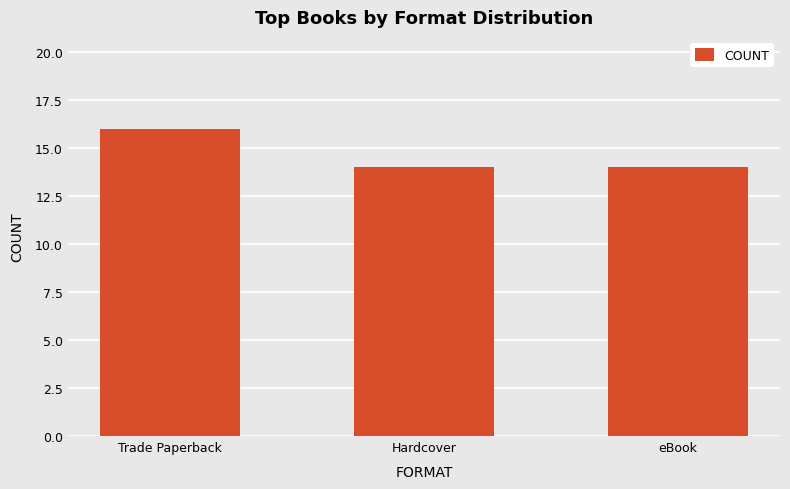

How many series are shown in this chart?

1